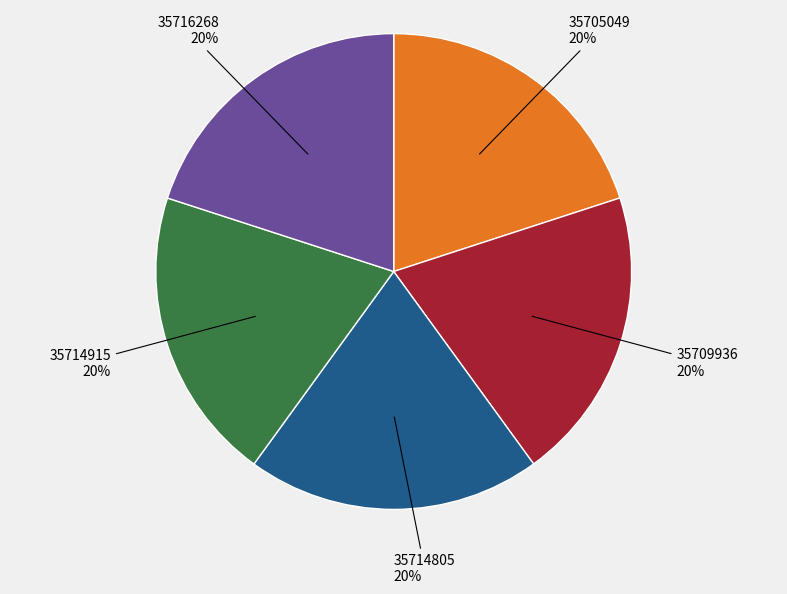

Is there a majority slice in this chart?

No